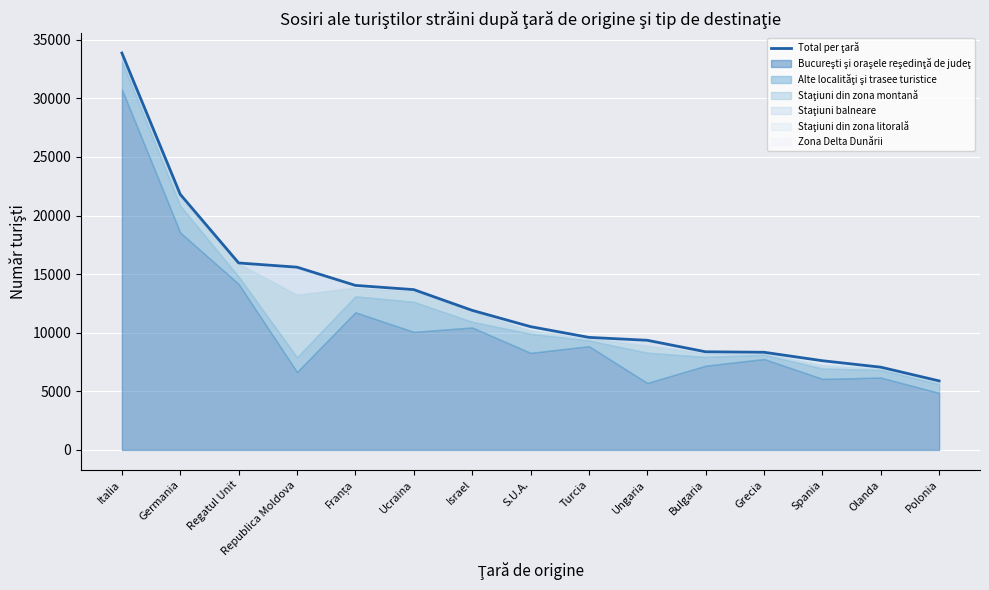

Reading left to right, transcribe all the data shown in this chart.

33864	21805	15951	15592	14037	13676	11908	10518	9602	9354	8373	8332	7611	7060	5888